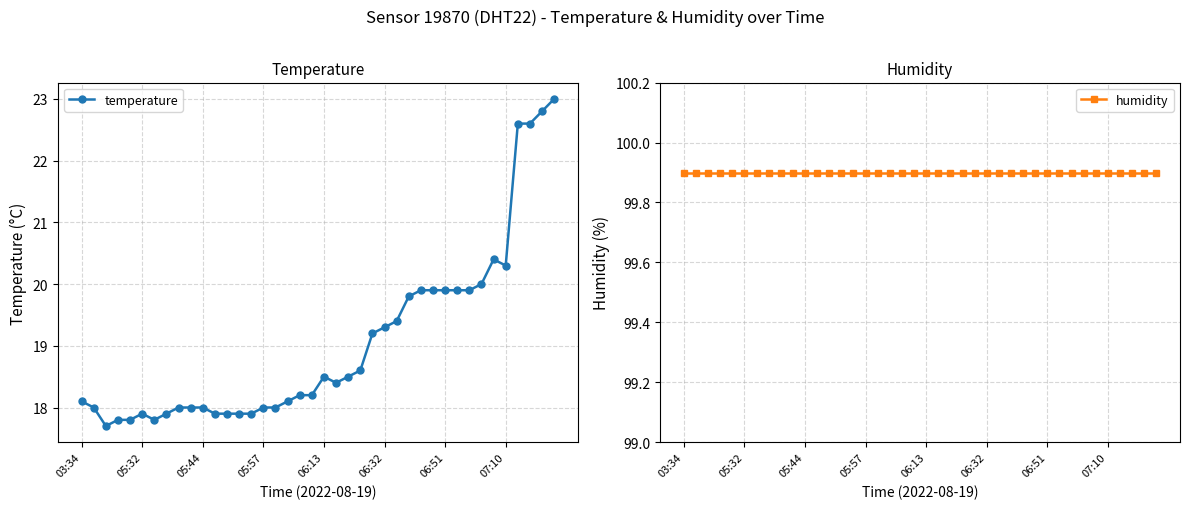

How many series are shown in this chart?

2